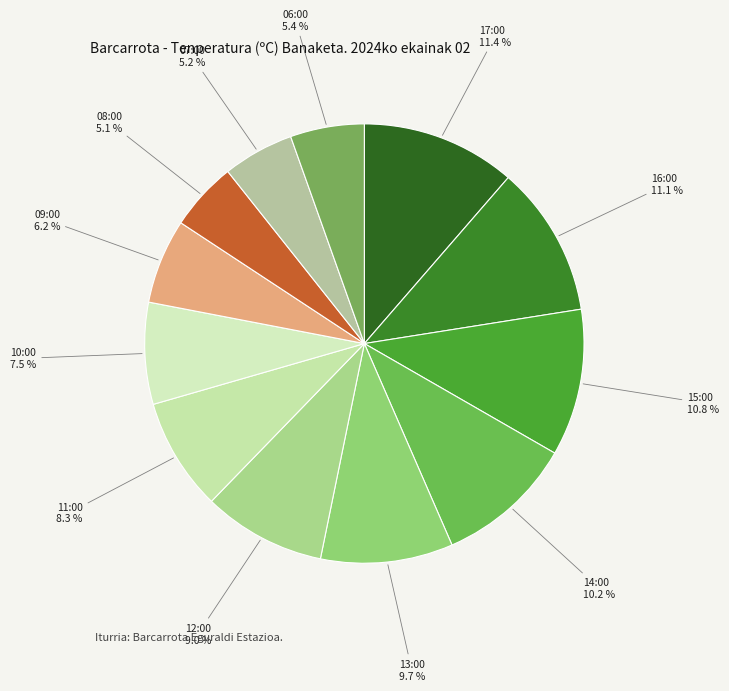

How many segments does this pie chart have?

12